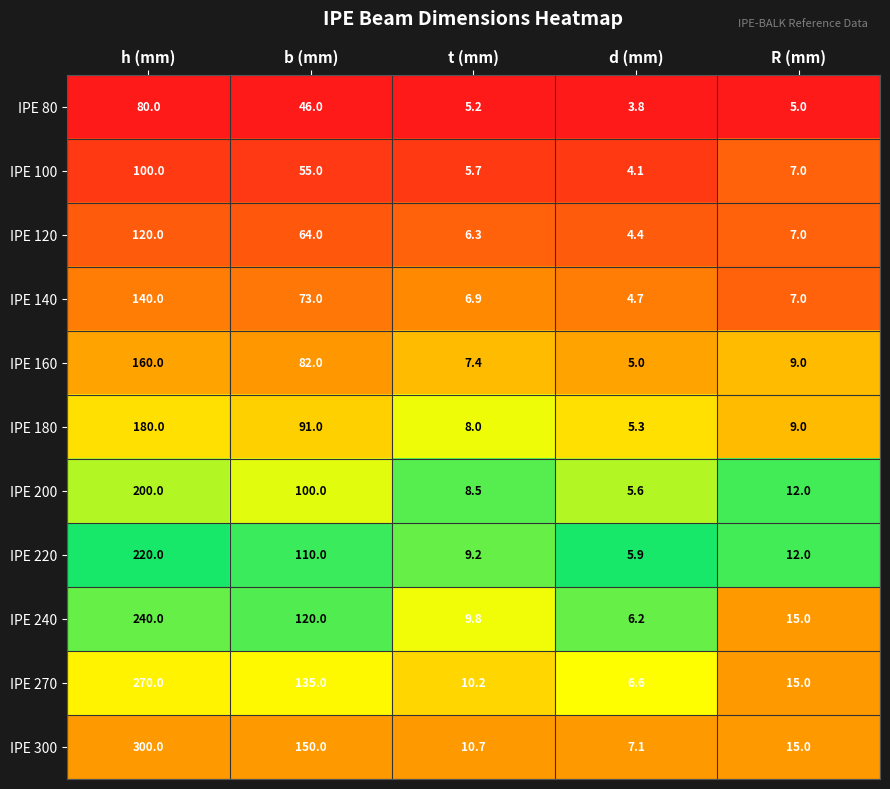

Is it true that IPE 80 equals 5.0 at R (mm)?

True